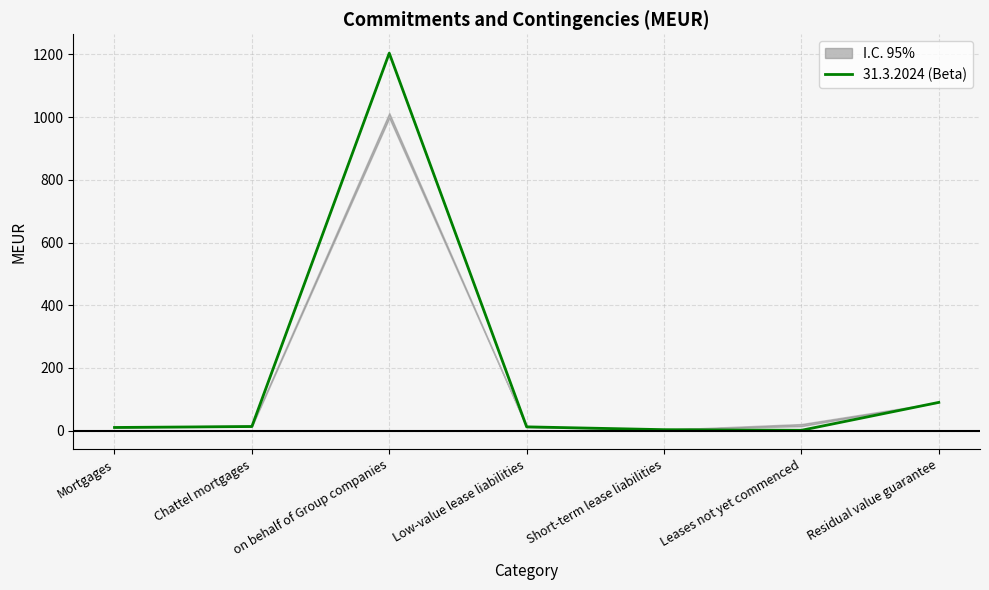

Approximately how many times larger is the value at Low-value lease liabilities compared to Mortgages?

1.2